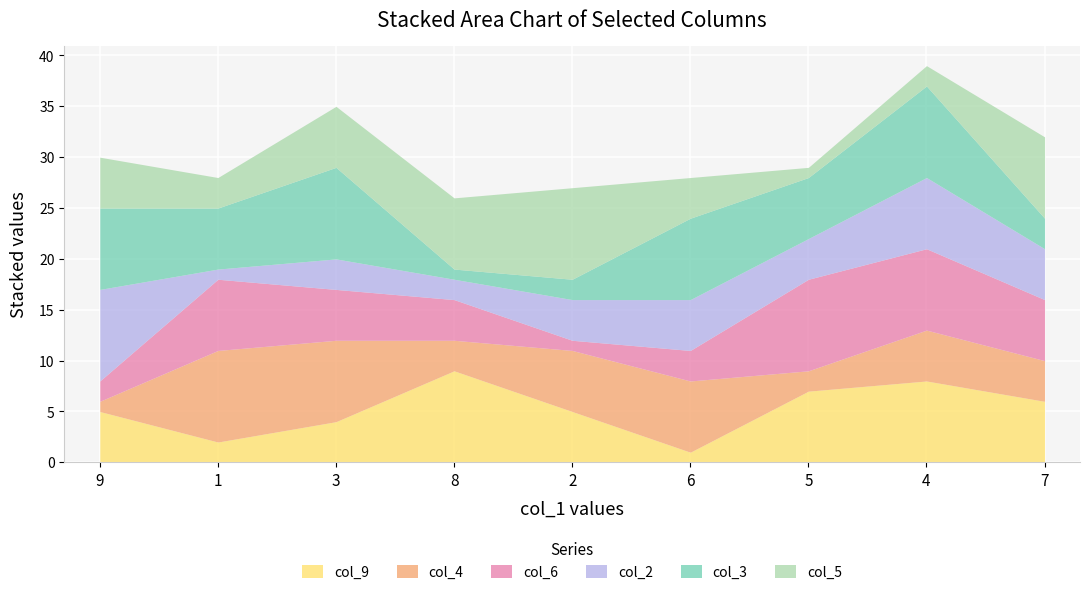

How many values in the col_3 series exceed 6?

4